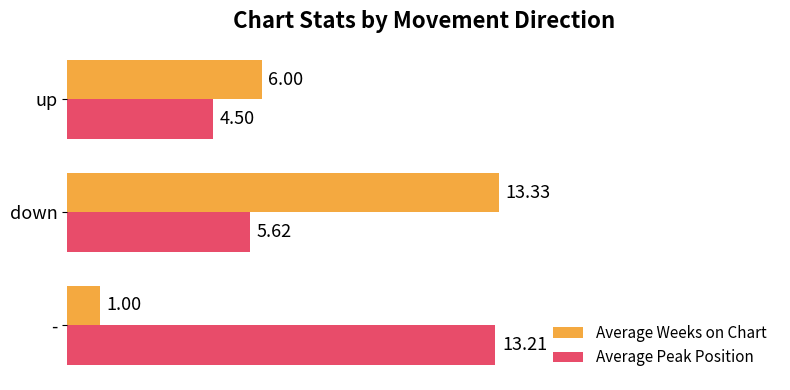

Which series has the largest range (max minus min)?

Average Weeks on Chart